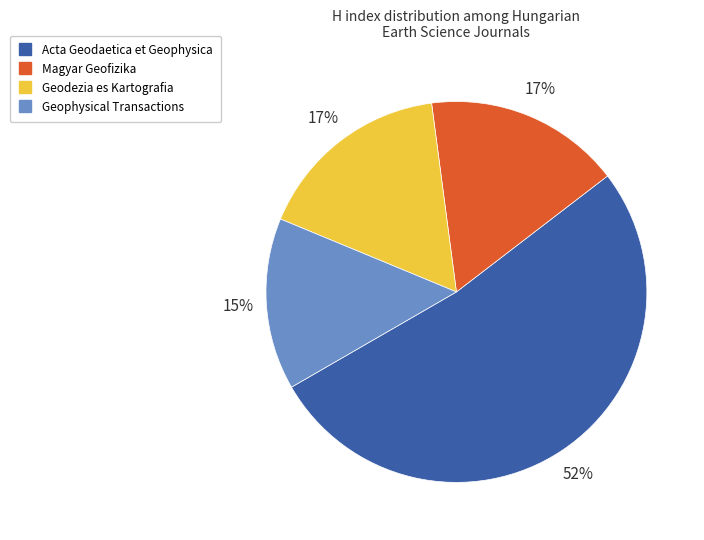

What is the ratio of the value at Magyar Geofizika to the value at Geodezia es Kartografia?

1.0